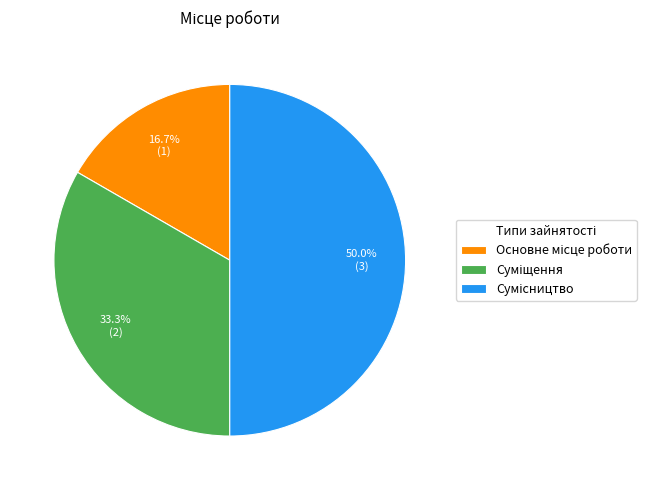

How many slices are in this pie chart?

3